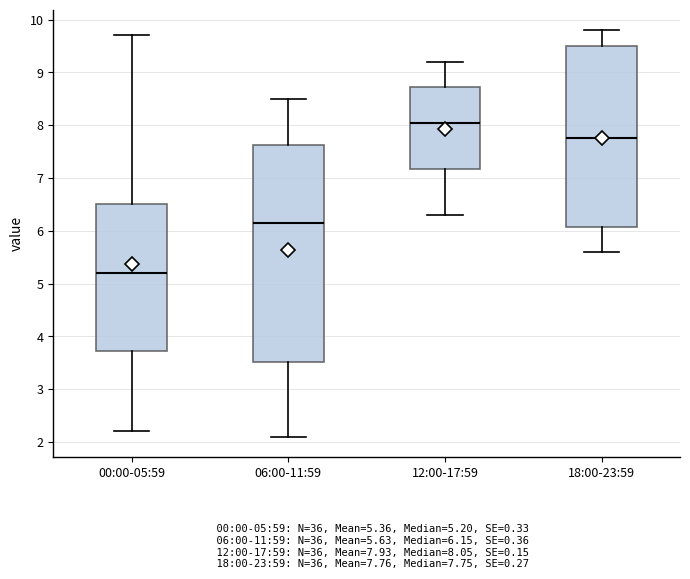

Which box's median line is the highest?

12:00-17:59